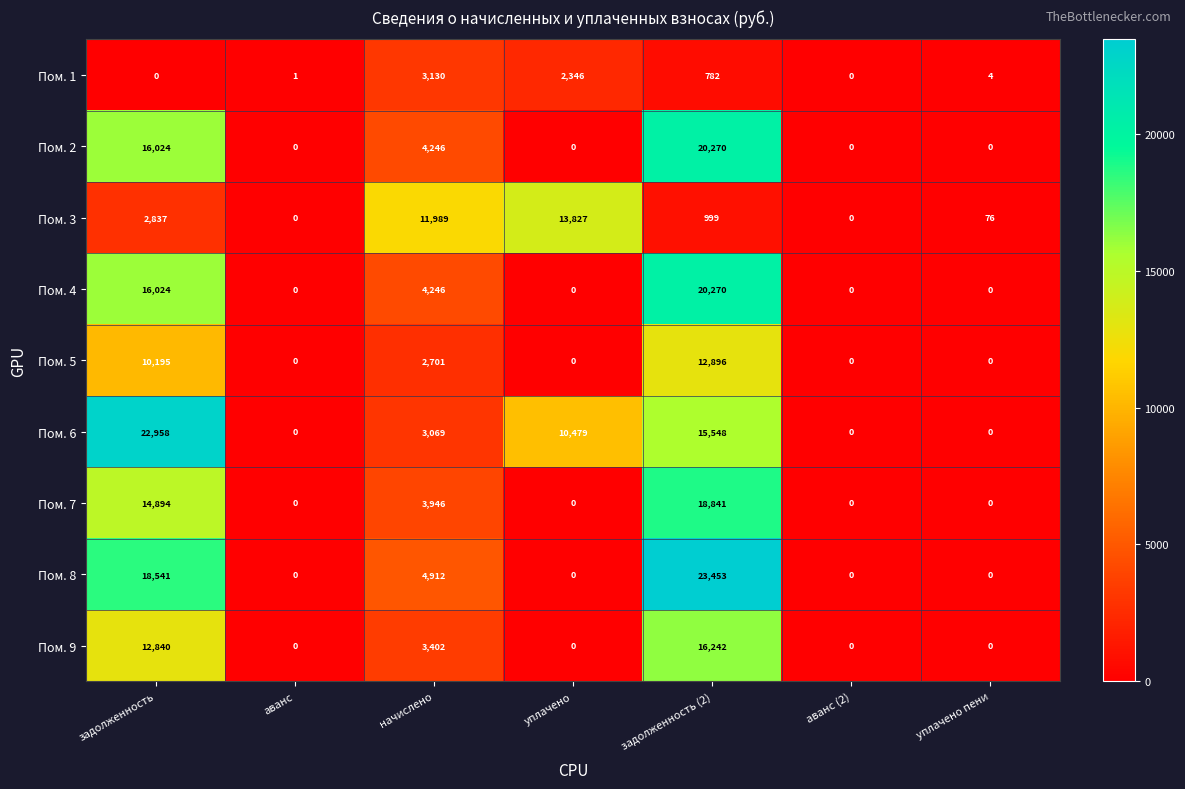

Between задолженность and аванс, which series saw the biggest shift?

Пом. 6